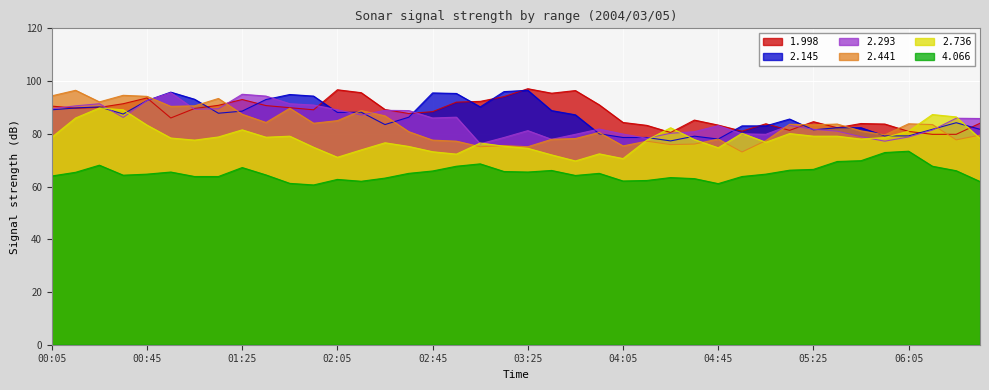

True or false: 2.145 and 4.066 intersect in this chart.

False